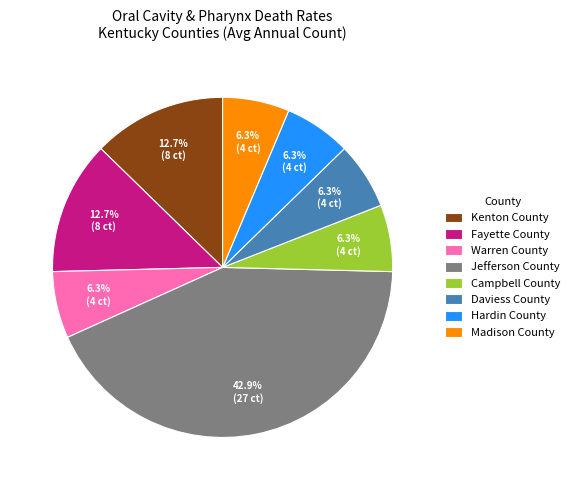

To the nearest percent, what percentage of the pie is Campbell County?

6%